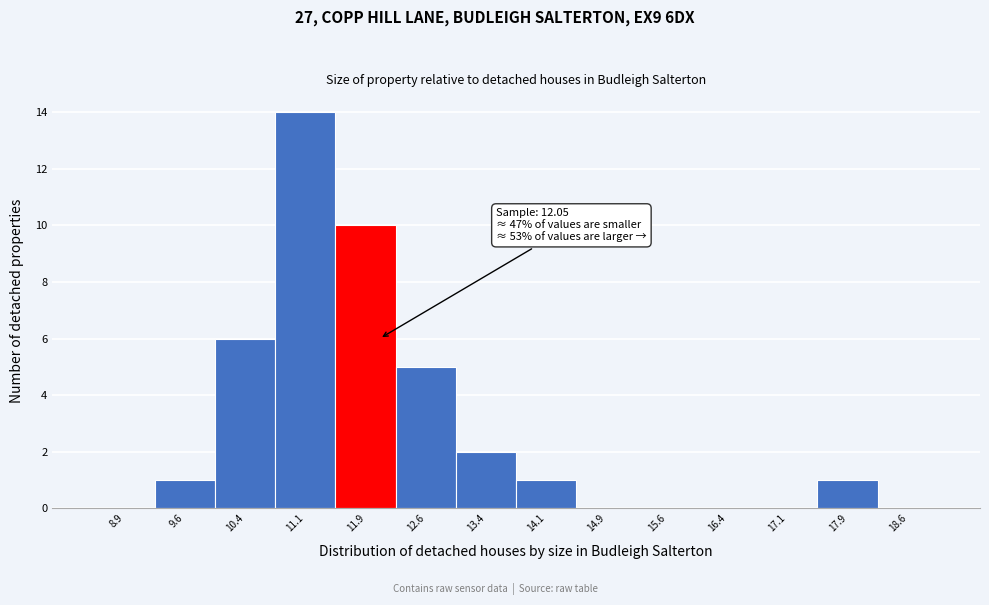

Which range on the x-axis has the tallest bar?

10.75 to 11.50